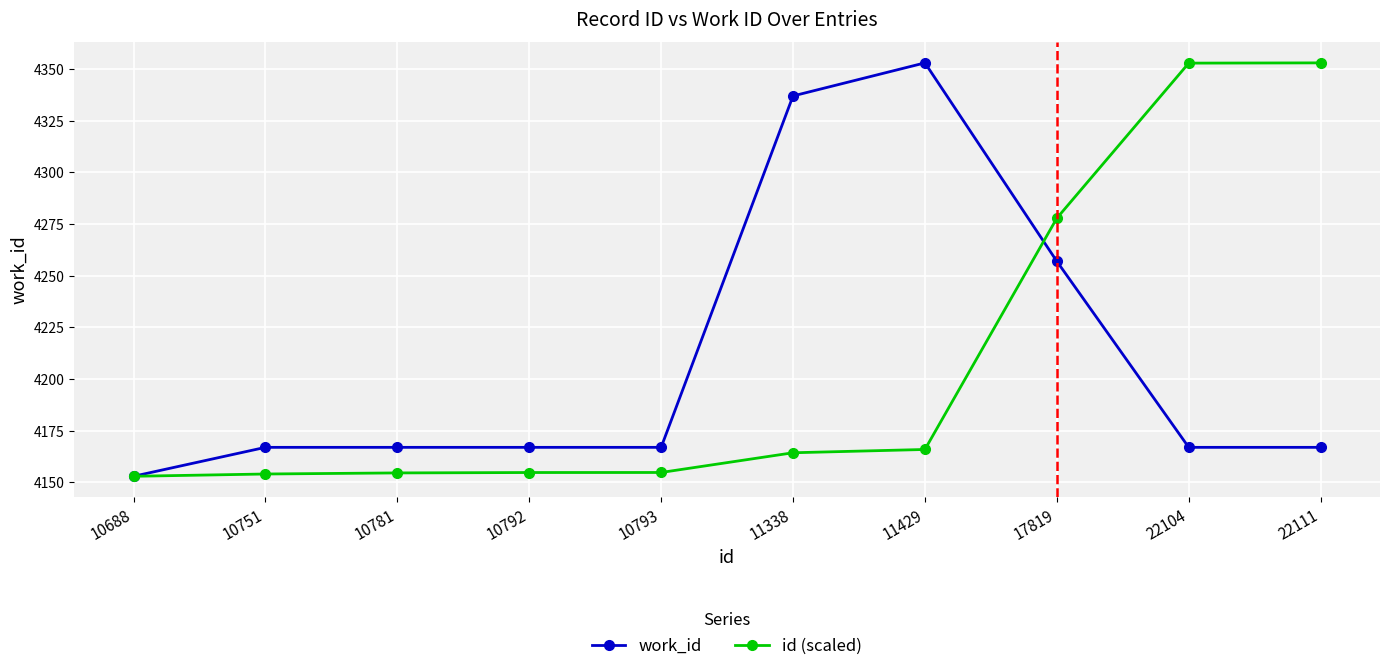

The value of id (scaled) at 11338 is 7006.2. True or false?

False